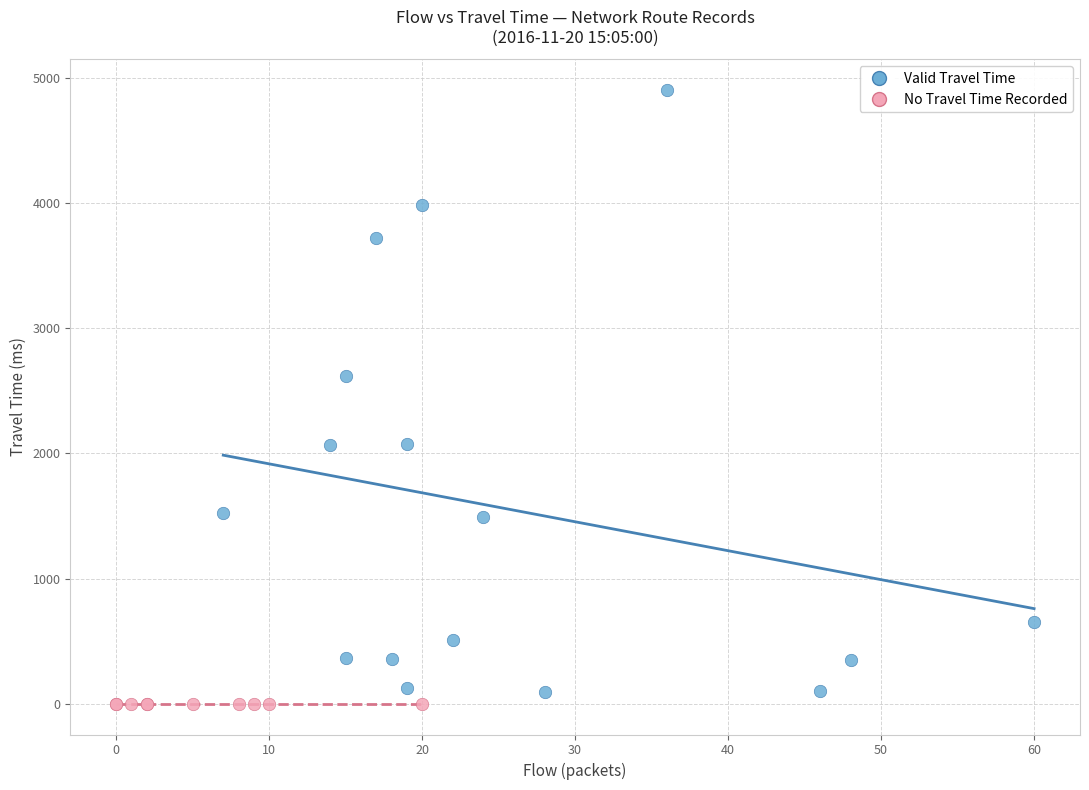

Which series reaches the maximum Y coordinate?

Valid Travel Time